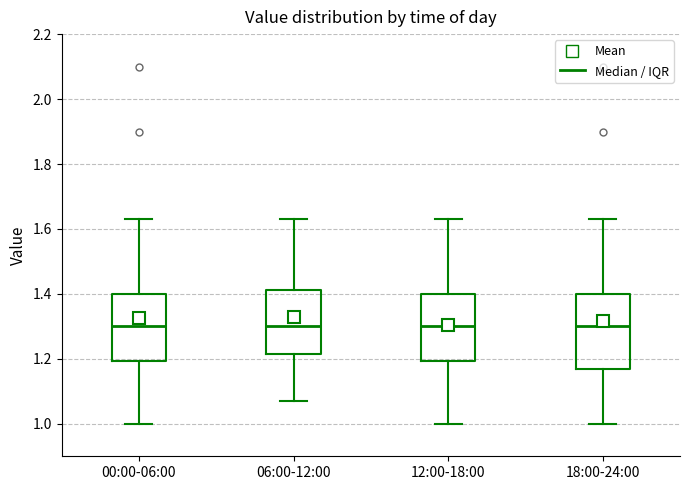

Reading left to right, read every box against the y-axis: the position of its median line, the range the box covers, and the ends of its whiskers. The values are not printed on the chart, so give them approximately, as read against the axis.

00:00-06:00: median 1.30, box 1.20 to 1.40, whiskers 1.00 to 1.64
06:00-12:00: median 1.30, box 1.22 to 1.42, whiskers 1.08 to 1.64
12:00-18:00: median 1.30, box 1.20 to 1.40, whiskers 1.00 to 1.64
18:00-24:00: median 1.30, box 1.18 to 1.40, whiskers 1.00 to 1.64